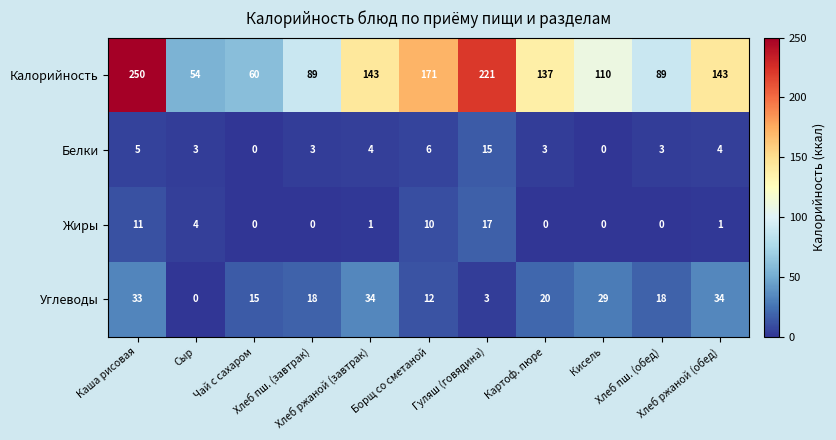

Between Каша рисовая and Сыр, which series saw the biggest shift?

Калорийность